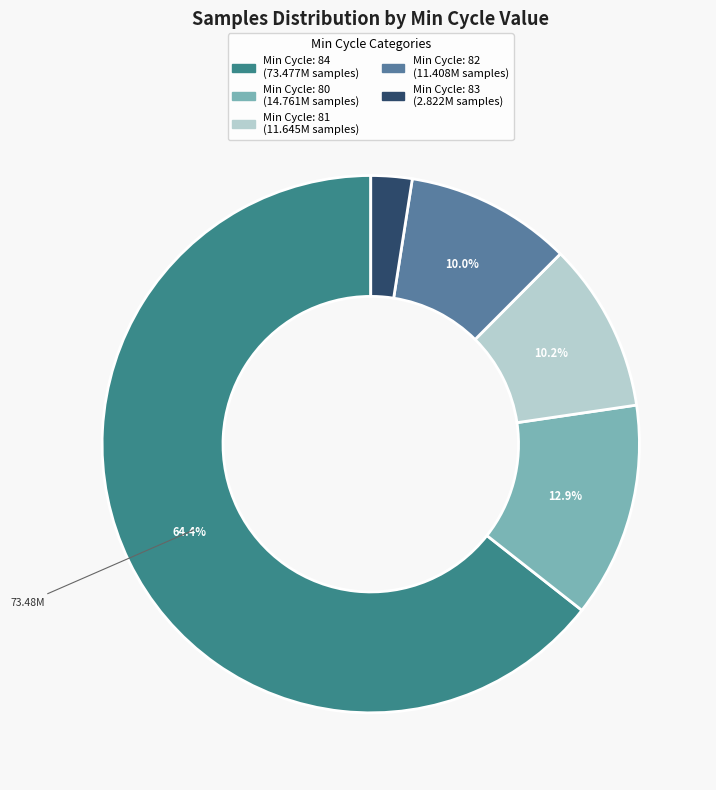

Is there any slice that represents more than half of the pie?

Yes